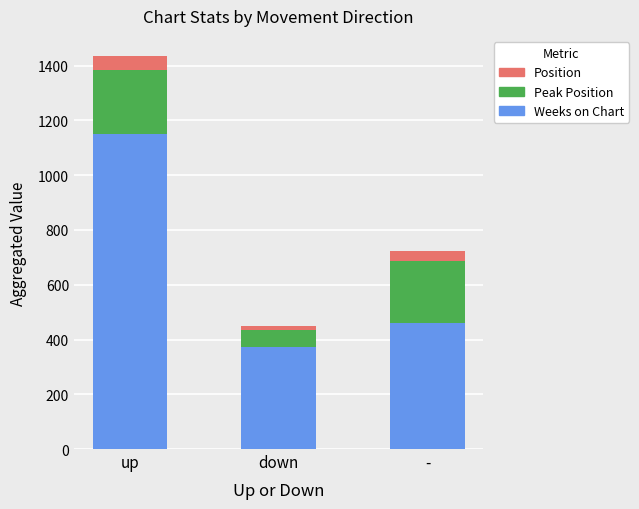

What is the total value across all series at down?

448